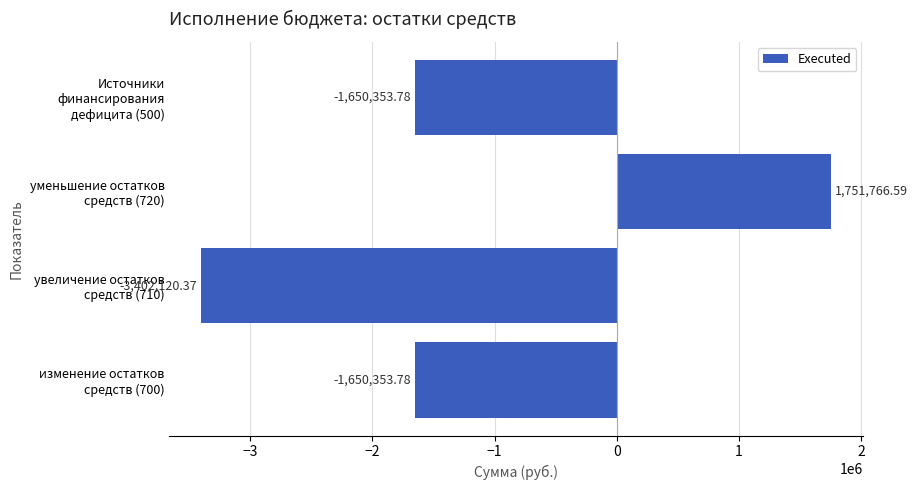

What is the sum of all values?

-4951061.3